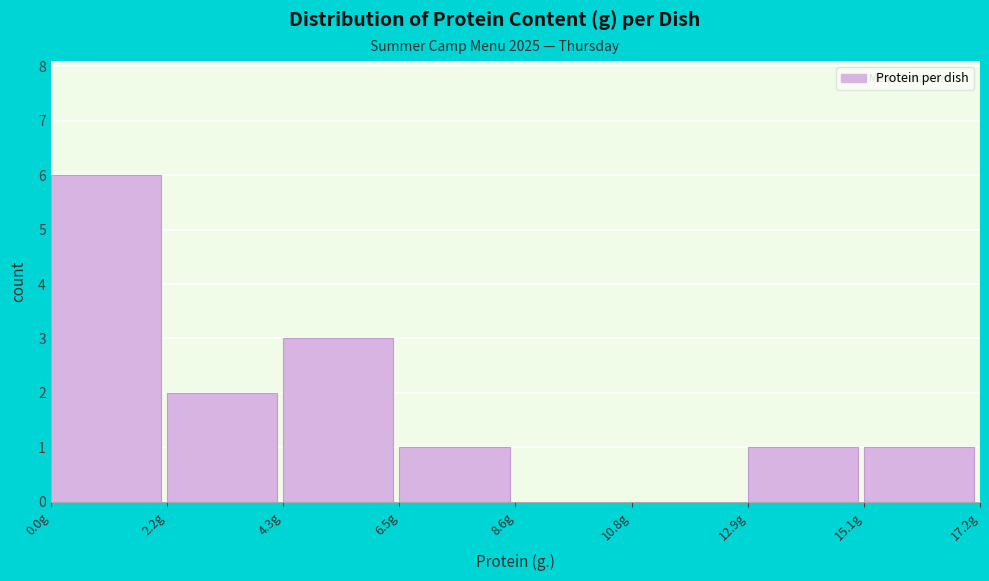

Over which range of the x-axis is the bar tallest?

0.0 to 2.0